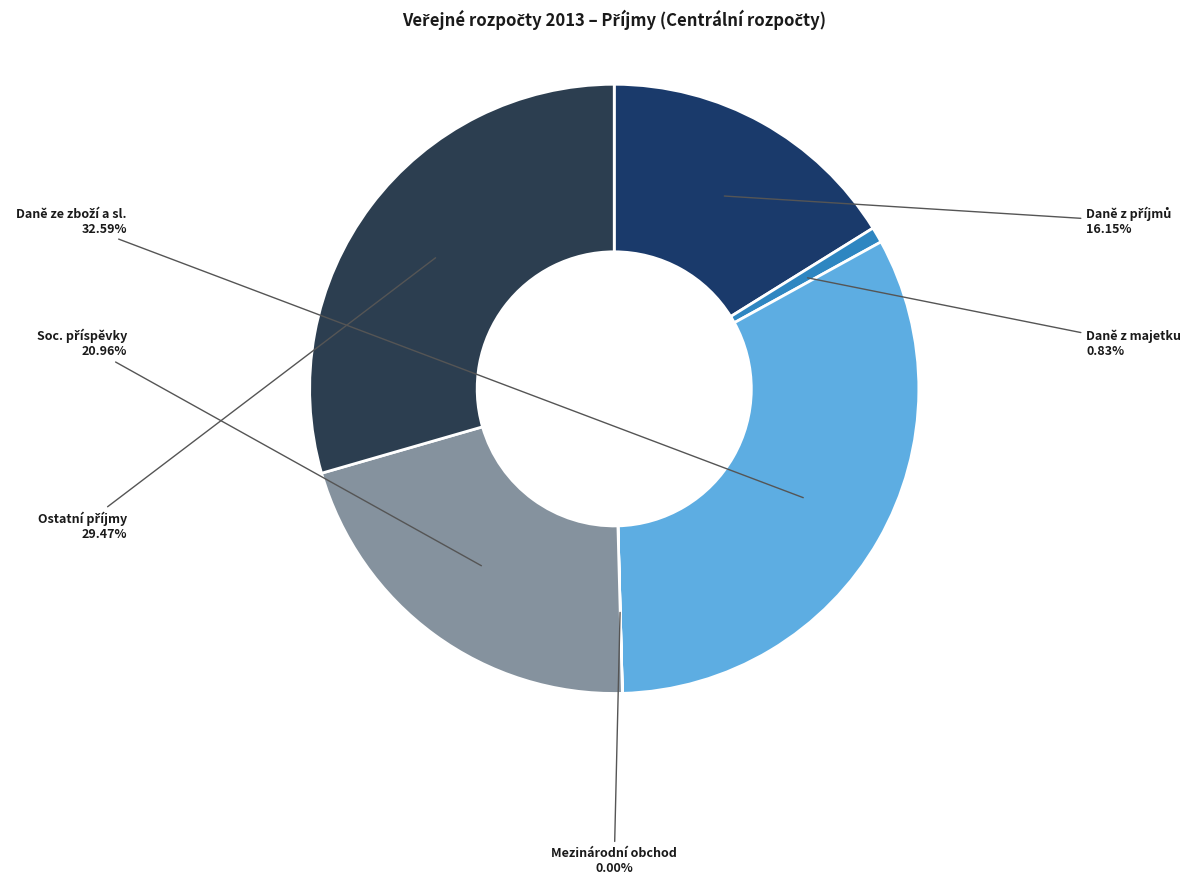

Is there a majority slice in this chart?

No